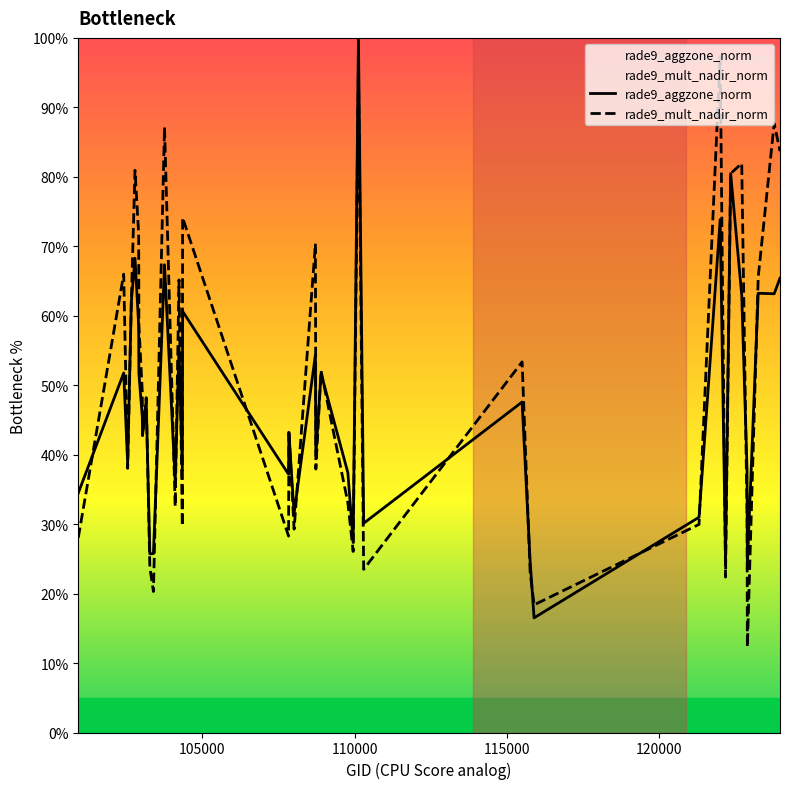

What is the average value of the rade9_mult_nadir_norm series?

50.1